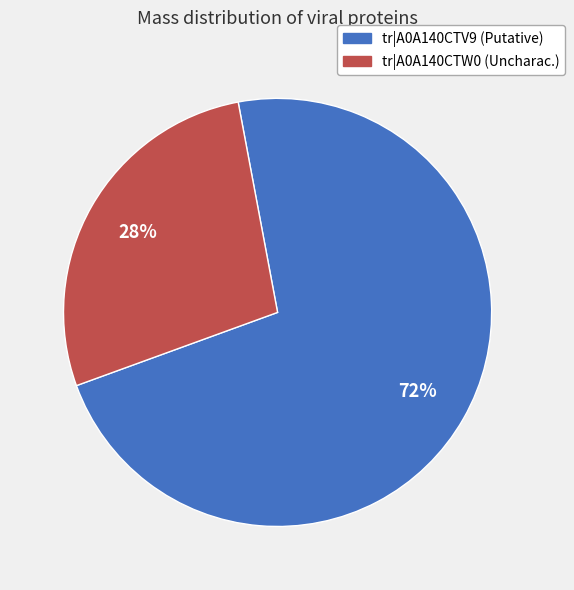

What is the ratio of the value at tr|A0A140CTV9 (Putative) to the value at tr|A0A140CTW0 (Uncharac.)?

2.6